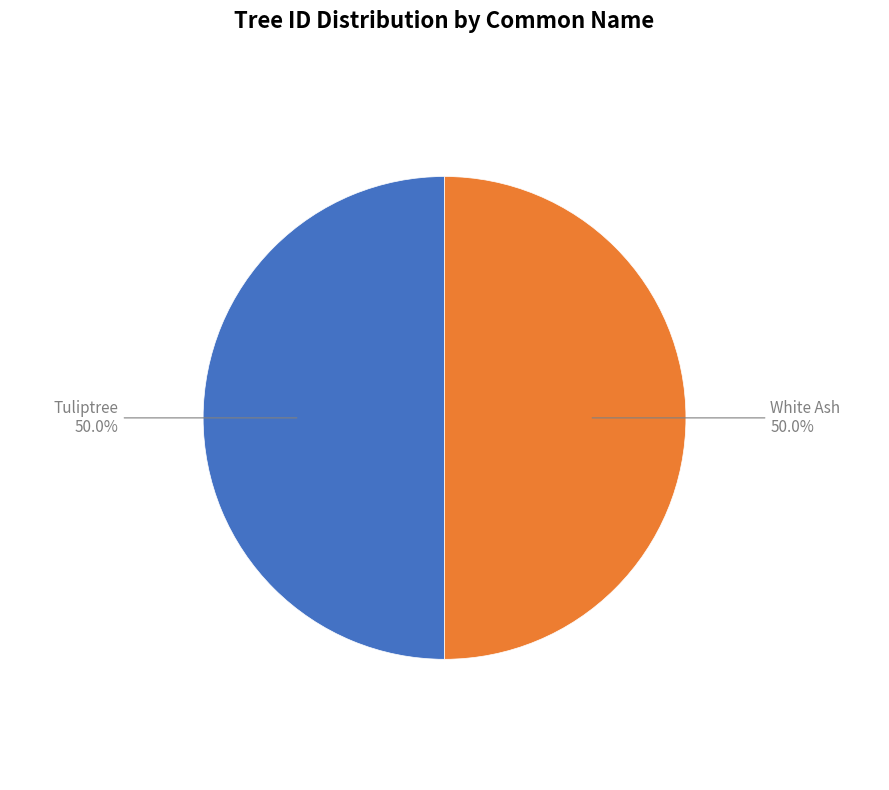

The White Ash slice represents 50% of the pie. True or false?

True